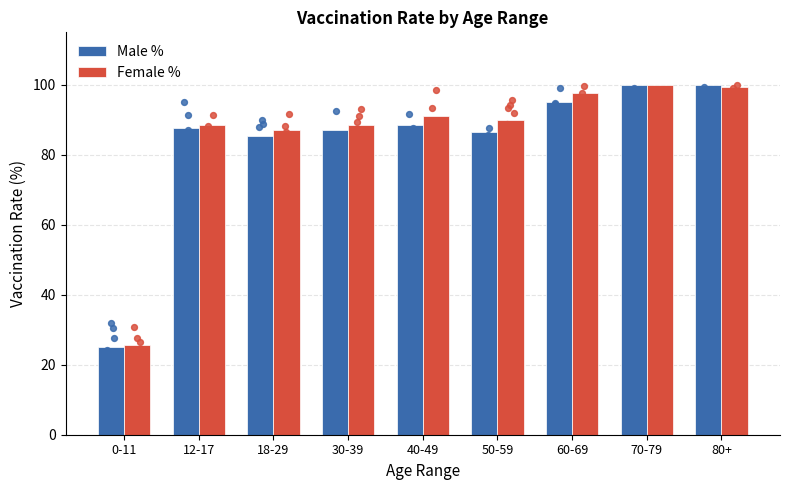

At how many categories does at least one series exceed 89?

5